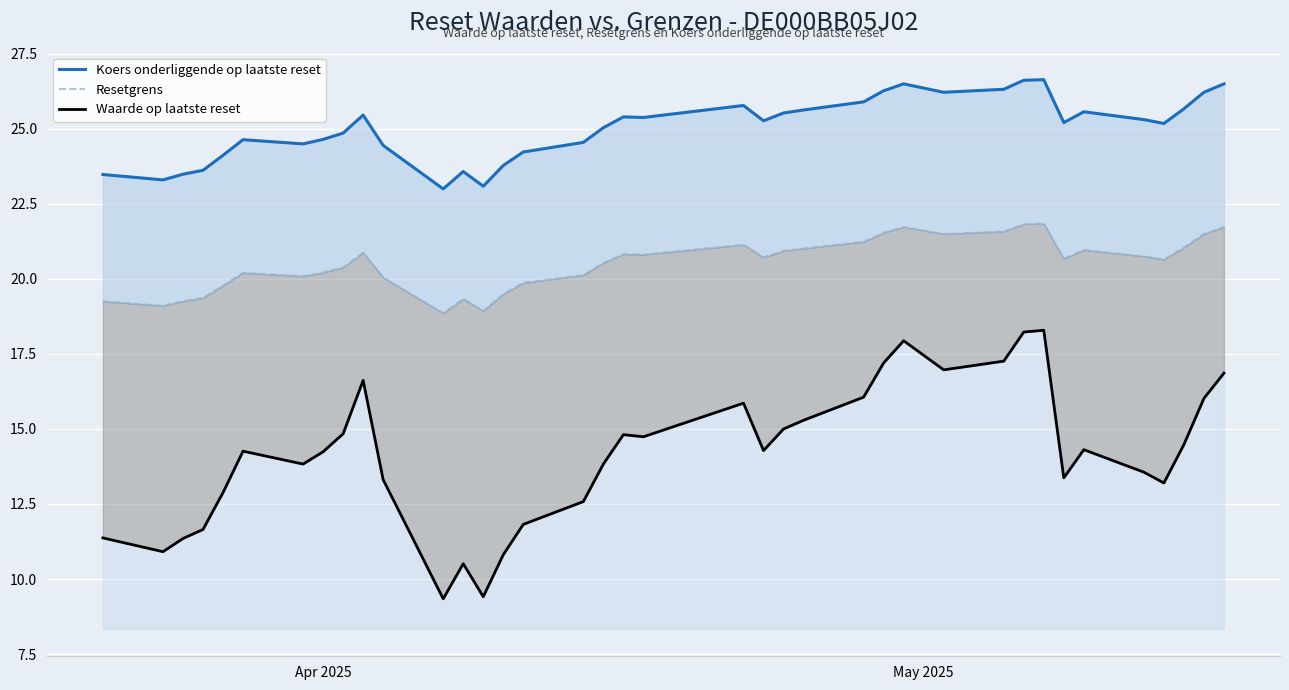

True or false: Resetgrens and Waarde op laatste reset intersect in this chart.

False